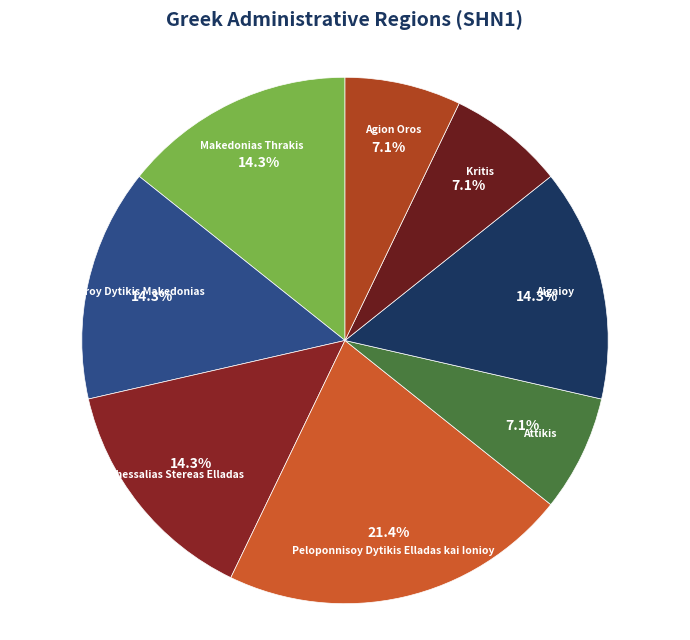

Count the number of slices in the pie.

8